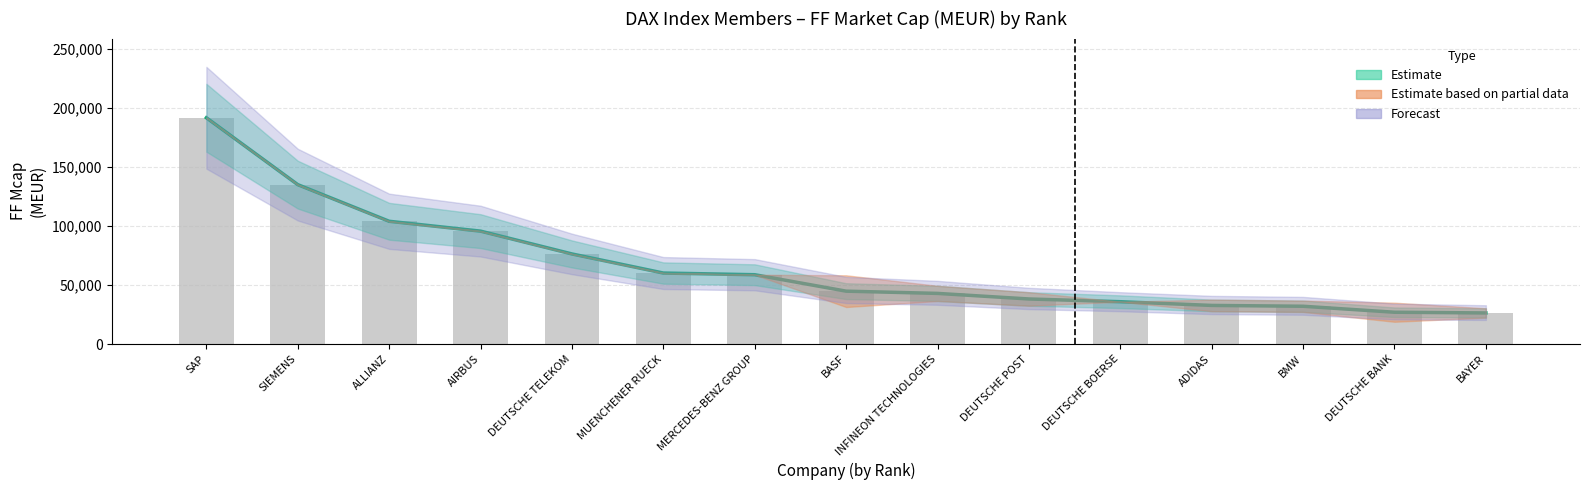

What is the ratio of the value at SIEMENS to the value at BASF?

3.0